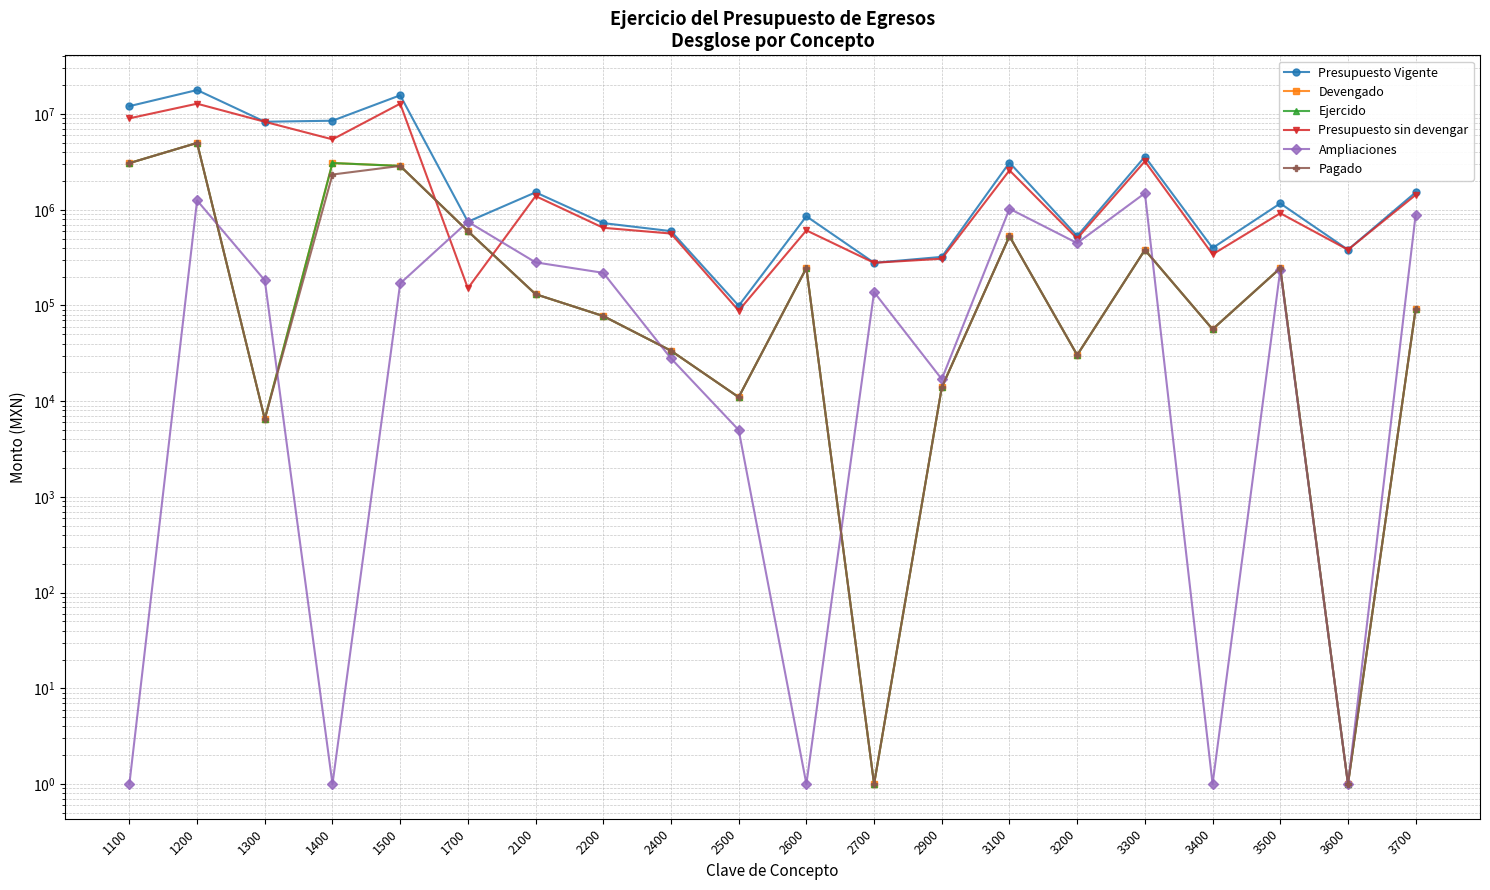

Which series ends up on top after the final intersection of Ampliaciones and Ejercido?

Ejercido